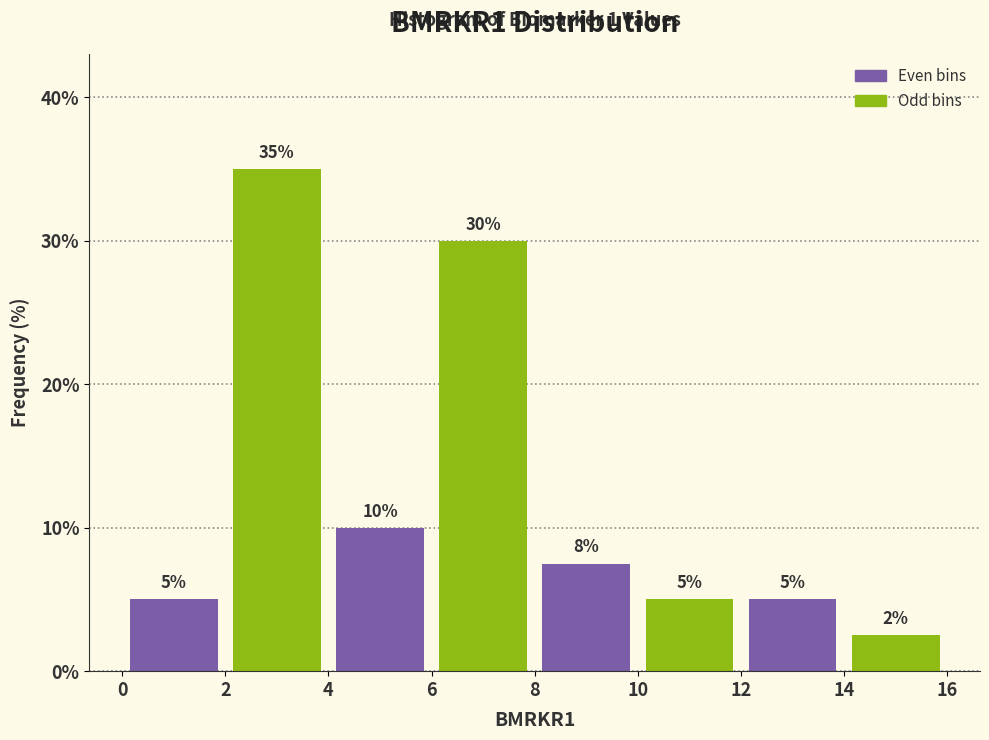

Which range on the x-axis has the tallest bar?

2 to 4